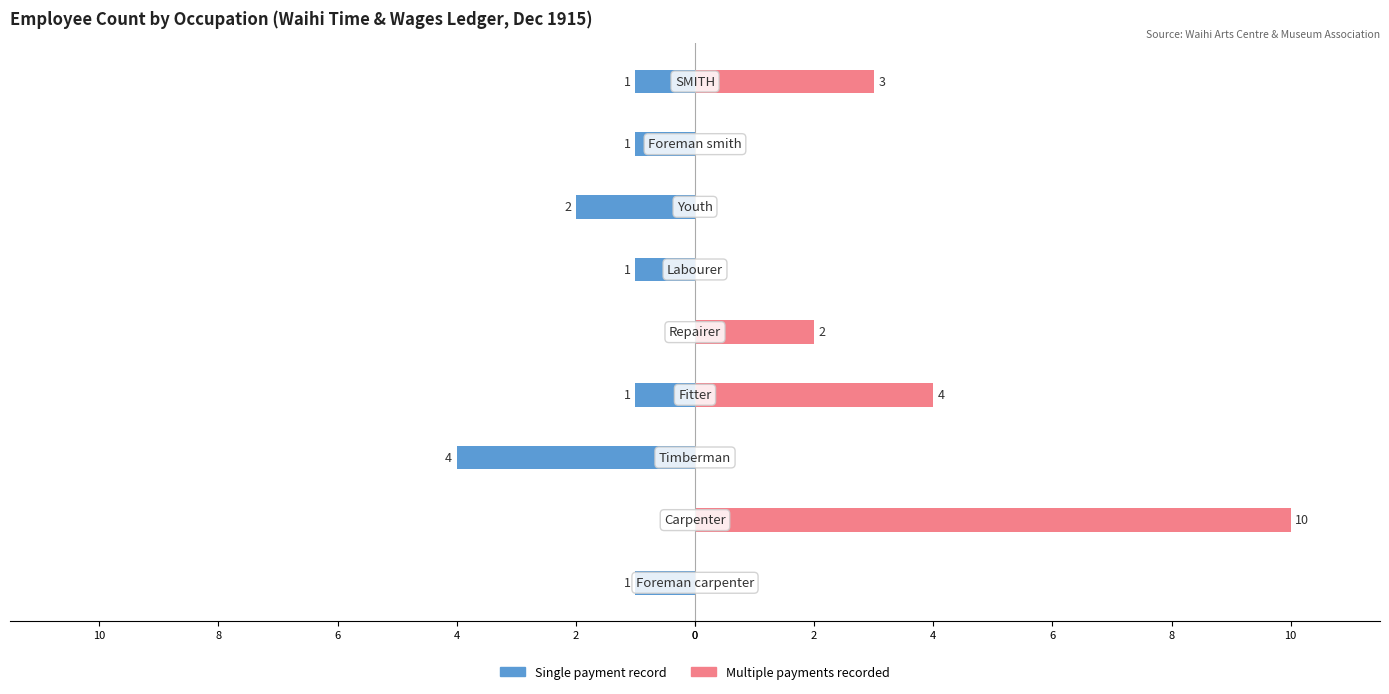

How many categories are shown in the chart?

9